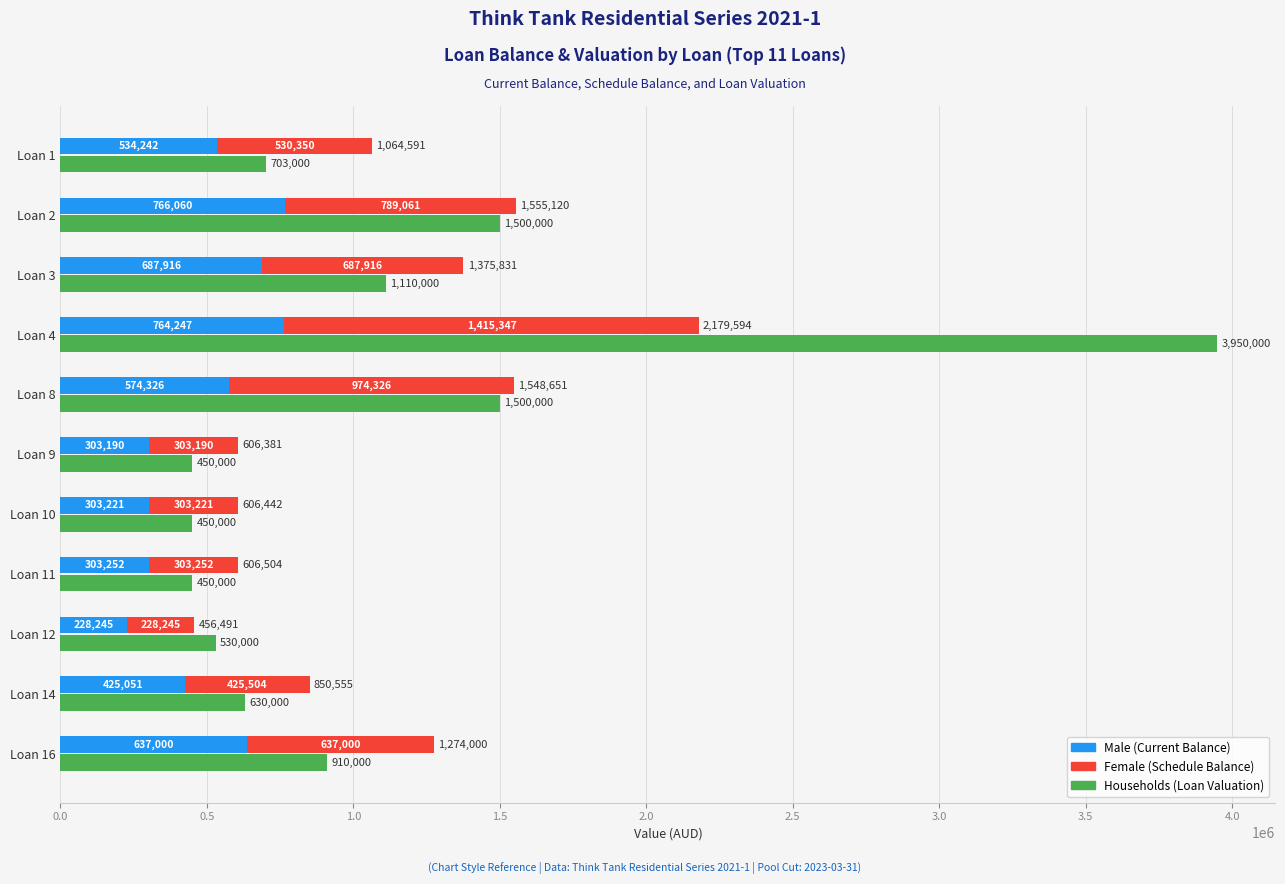

Are the bars horizontal?

Yes